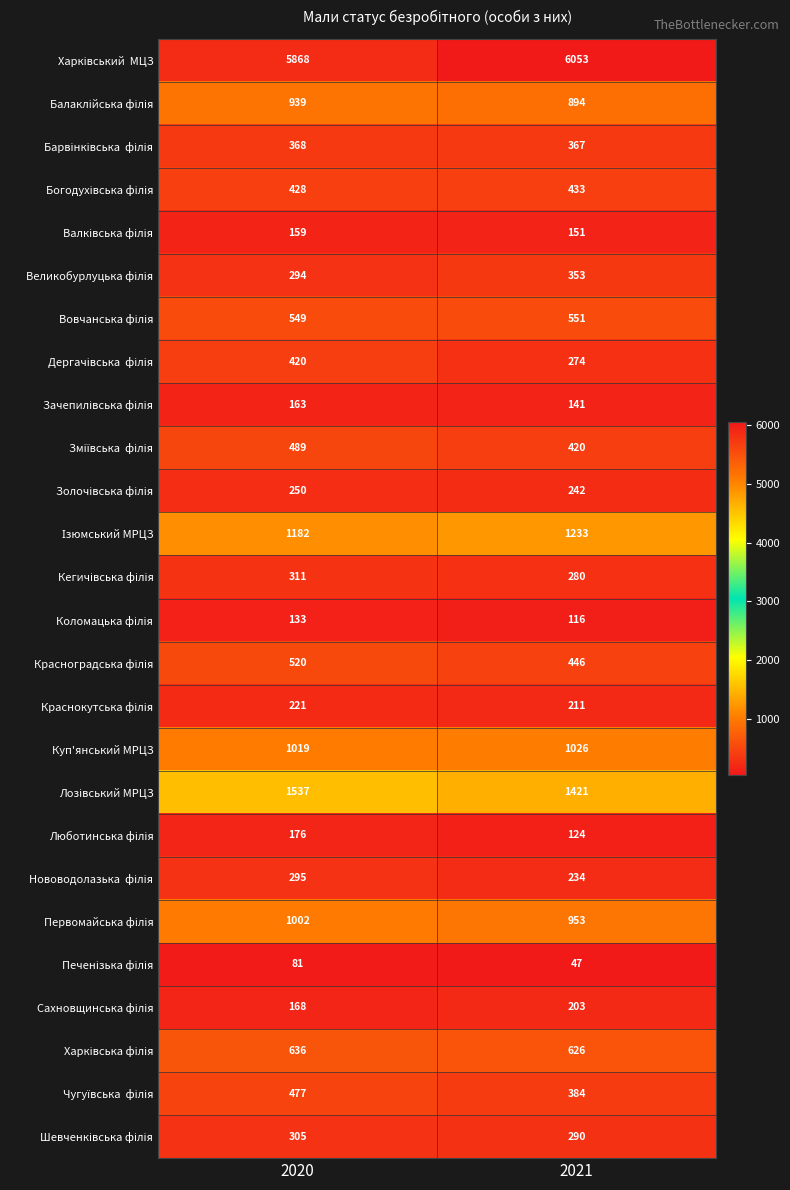

Which label corresponds to the largest value in the chart?

2021